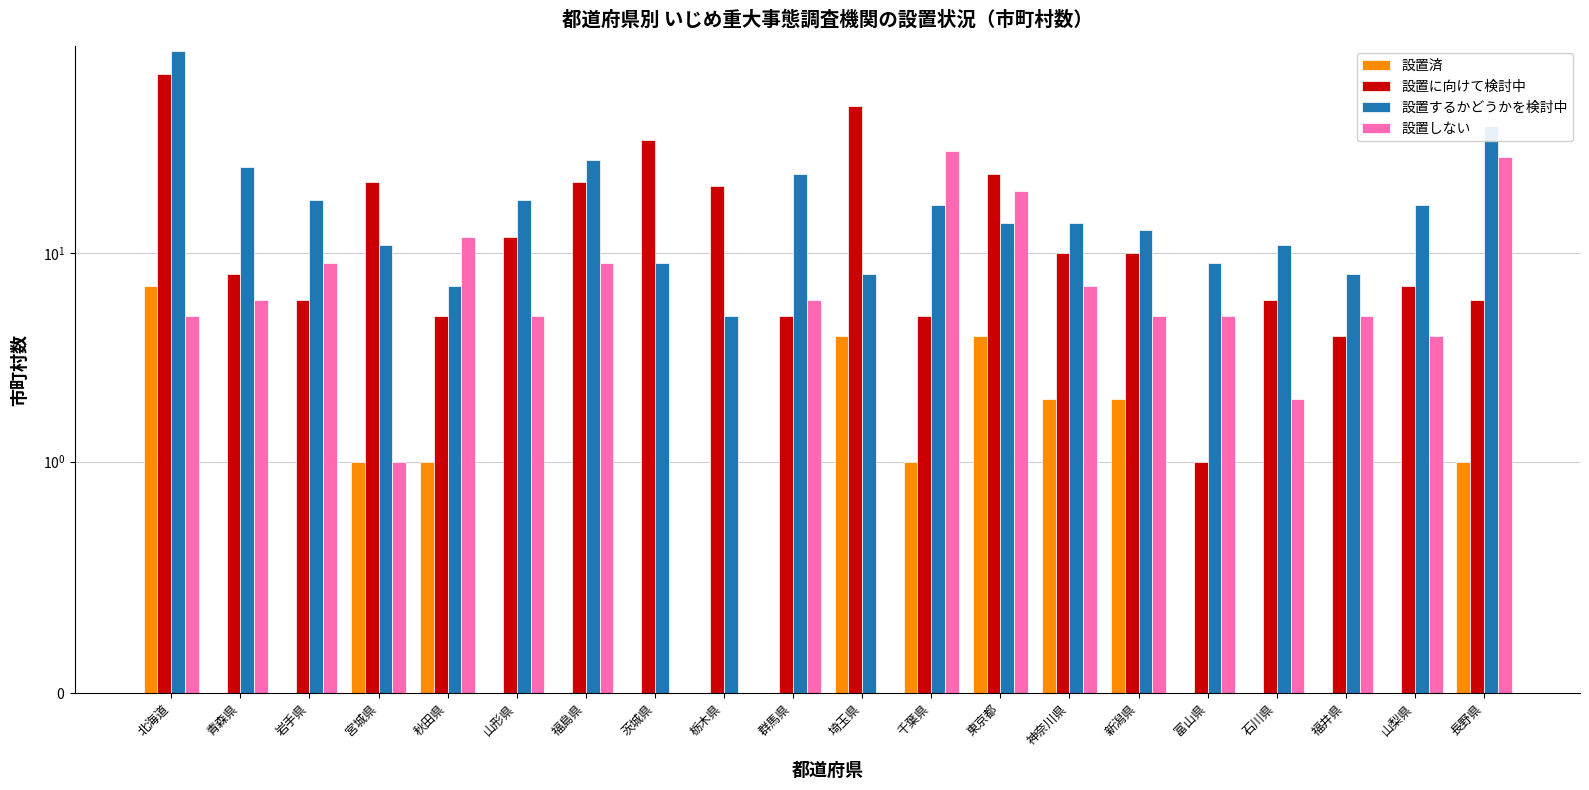

Reading left to right, what are all the values shown in this chart?

設置済: 7	0	0	1	1	0	0	0	0	0	4	1	4	2	2	0	0	0	0	1
設置に向けて検討中: 73	8	6	22	5	12	22	35	21	5	51	5	24	10	10	1	6	4	7	6
設置するかどうかを検討中: 94	26	18	11	7	18	28	9	5	24	8	17	14	14	13	9	11	8	17	41
設置しない: 5	6	9	1	12	5	9	0	0	6	0	31	20	7	5	5	2	5	4	29